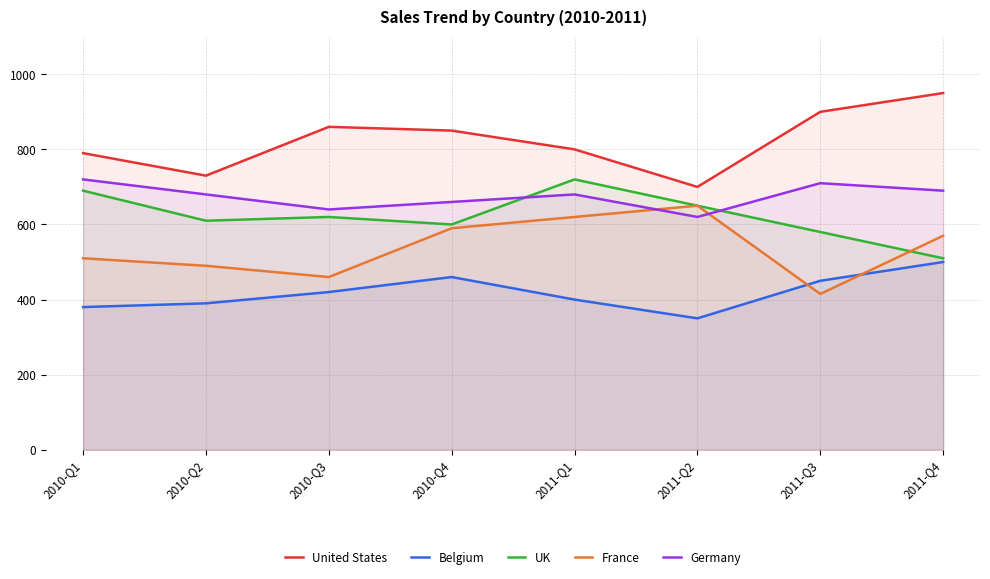

The Belgium series shows 350 at 2011-Q2. True or false?

True